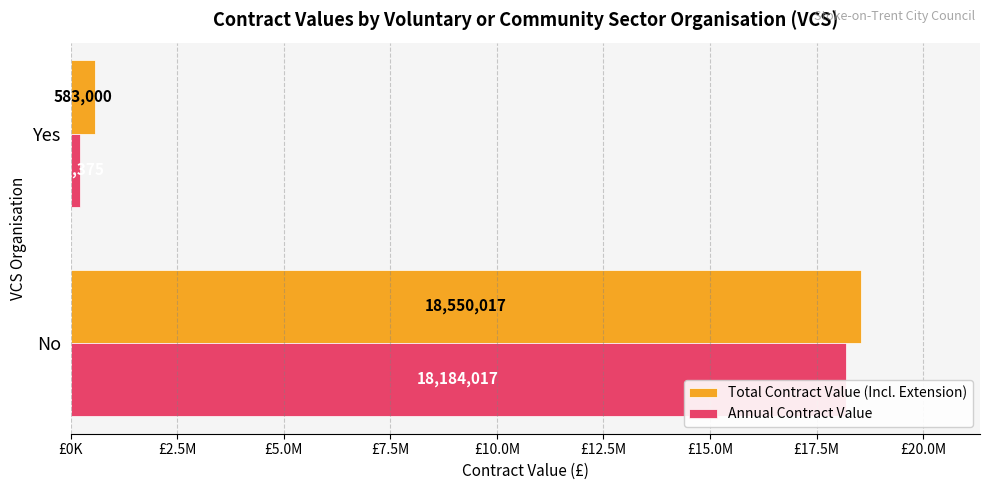

What are all the series names shown in the legend?

Total Contract Value (Incl. Extension), Annual Contract Value